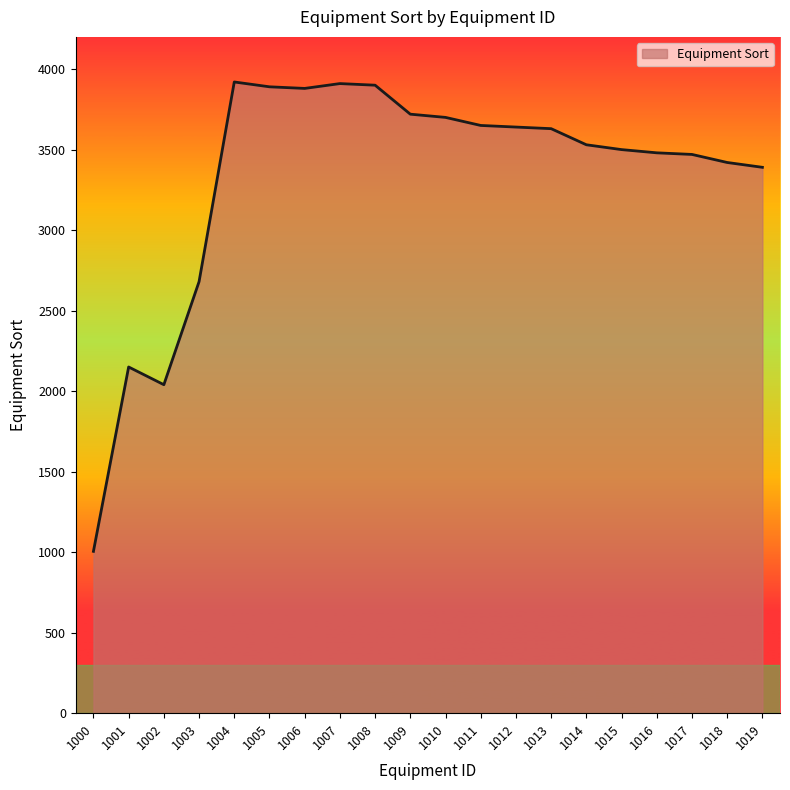

Does the chart display data point markers on the line(s)?

No